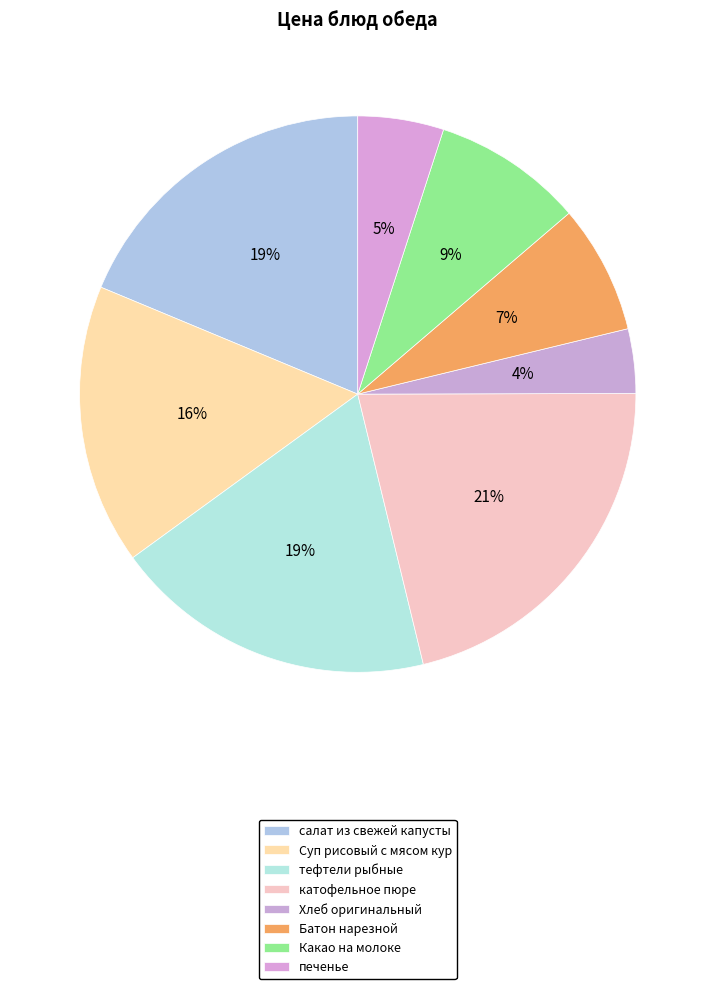

Does Хлеб оригинальный represent more than half of the total?

No